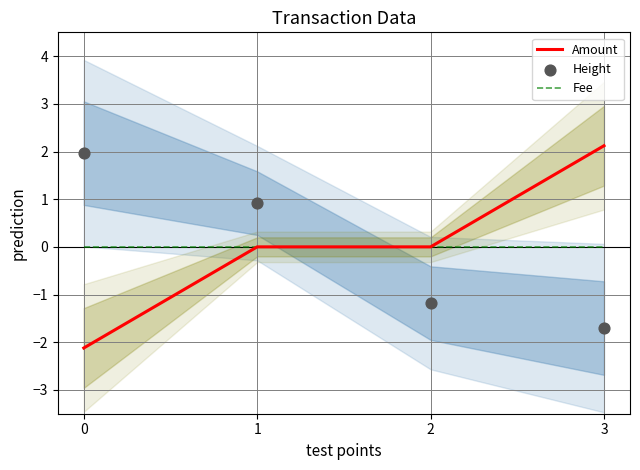

Which series has the largest total across all categories?

Height